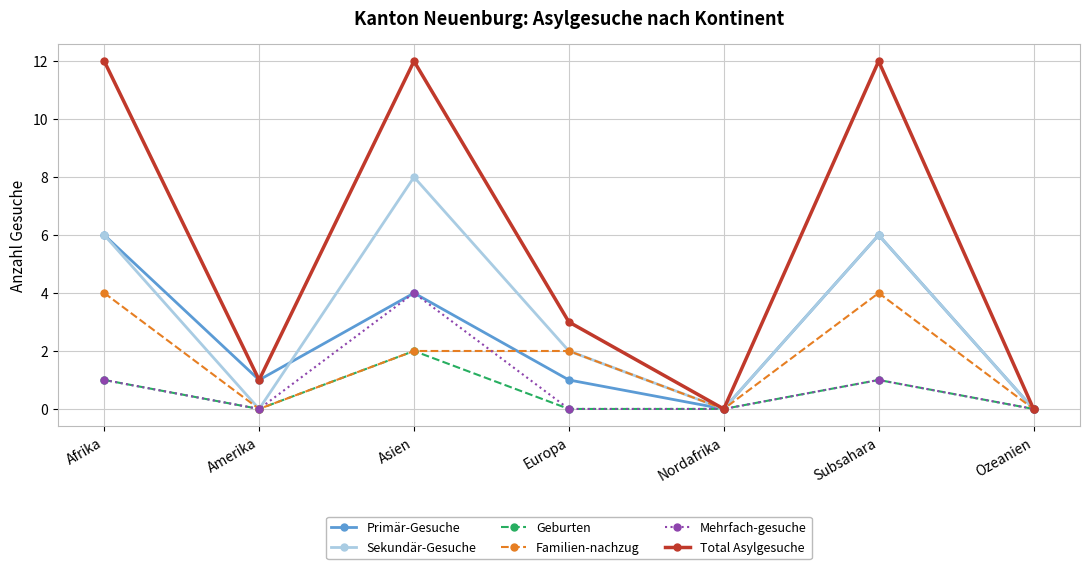

True or false: Primär-Gesuche and Familien-nachzug cross at least once.

True